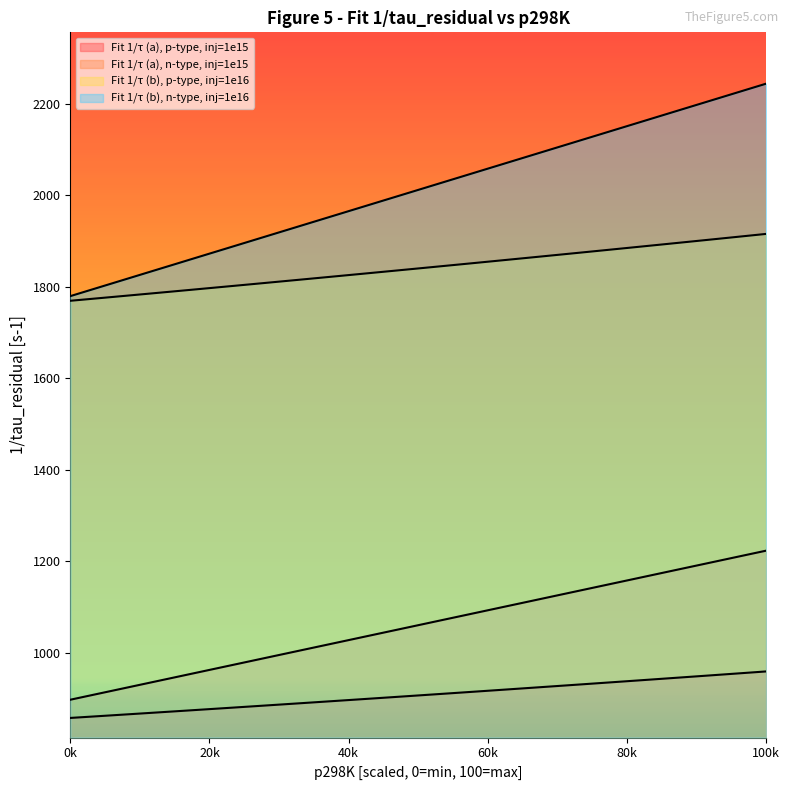

Does the chart display data point markers on the line(s)?

No